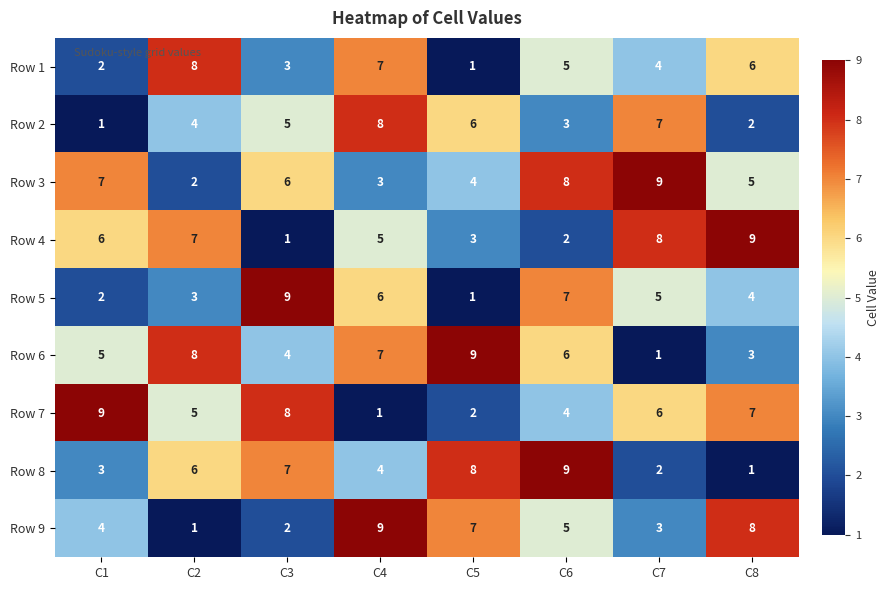

What is the difference between the Row 3 values at C8 and C7?

4